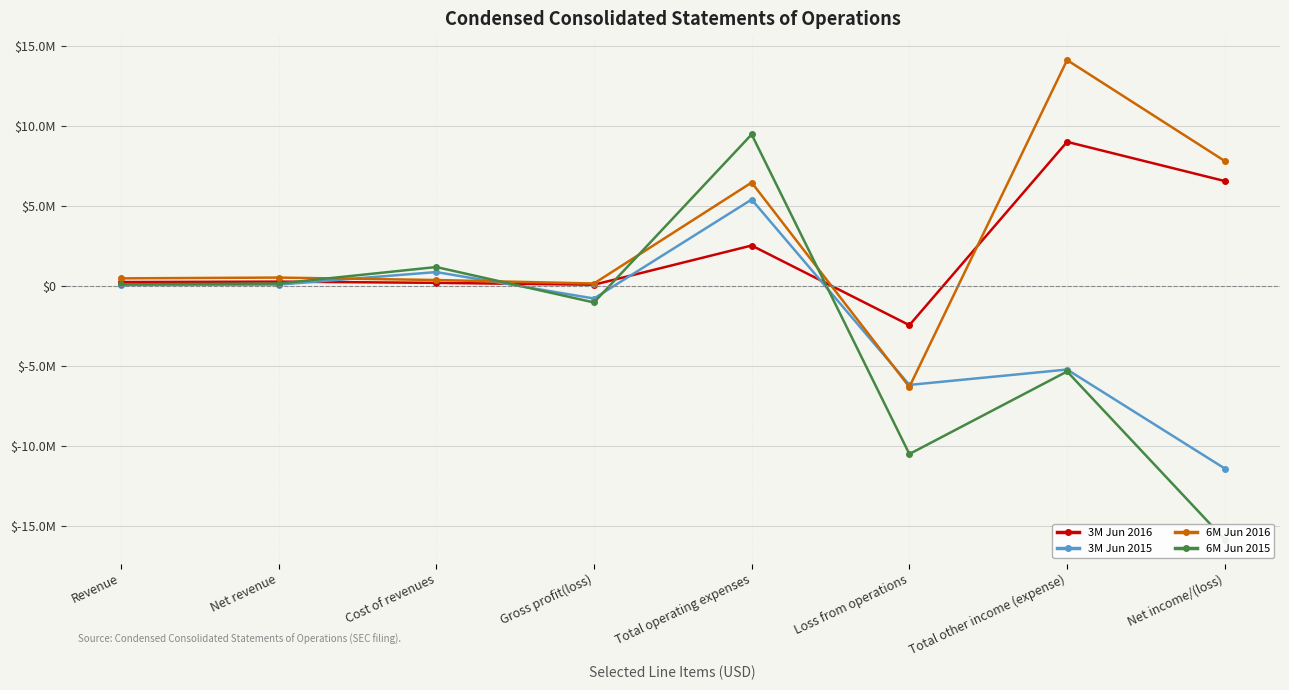

True or false: 3M Jun 2015 and 6M Jun 2015 cross at least once.

True